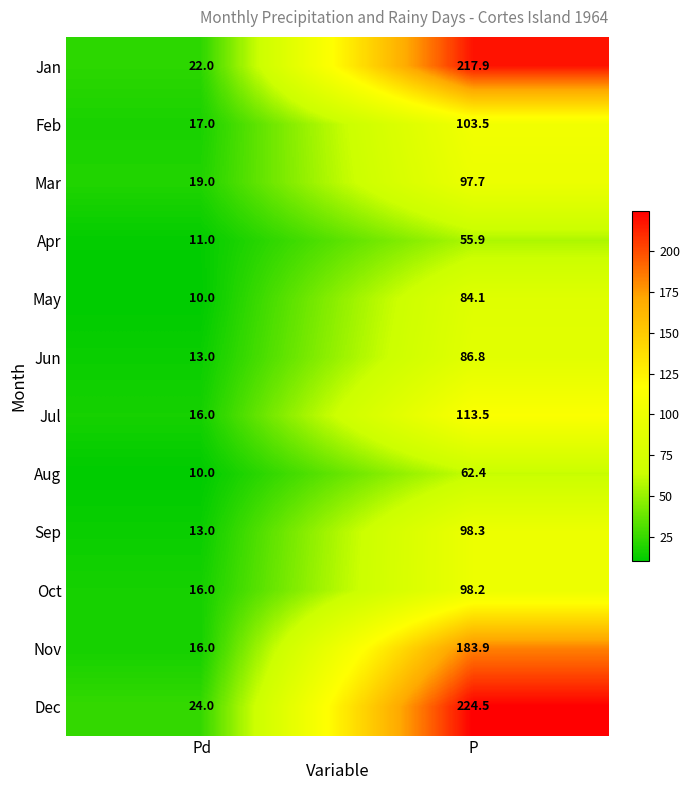

Read the Nov value at P.

183.9